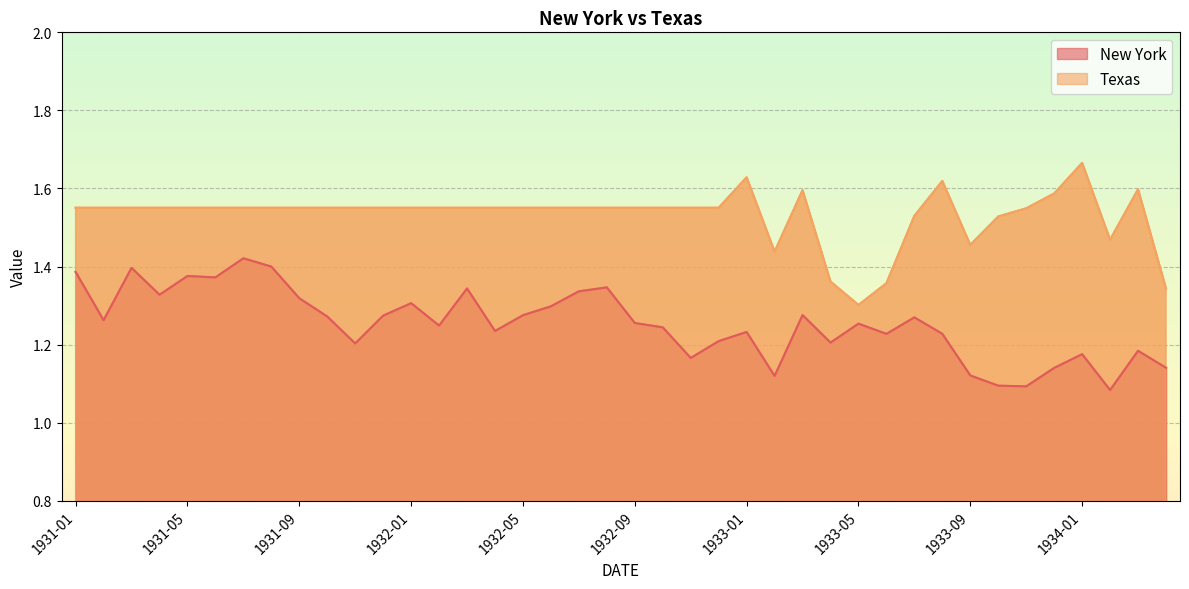

Which category has the lowest value across all series?

1934-02